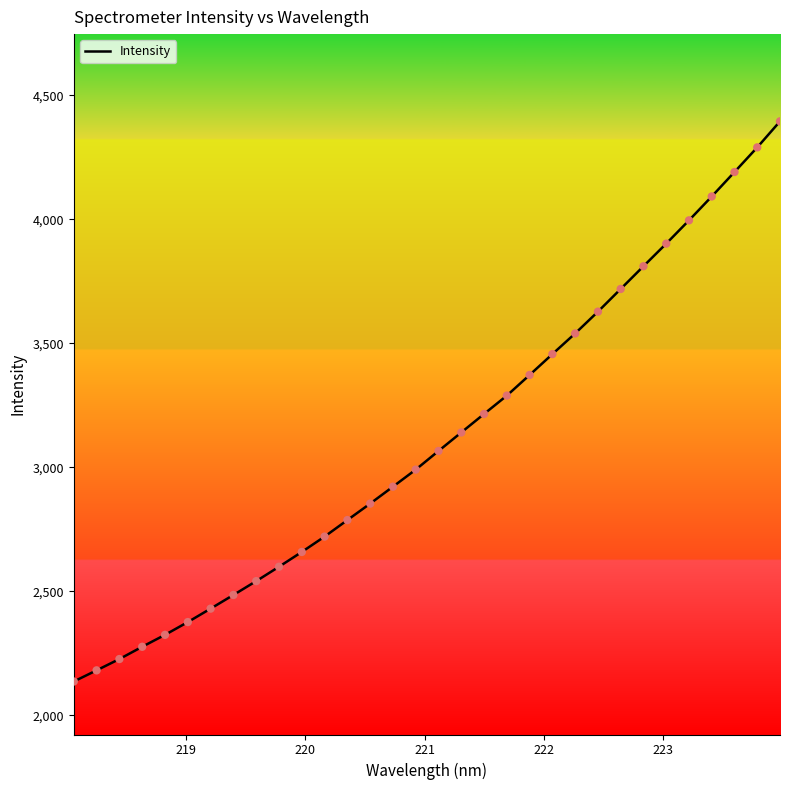

What is the maximum value shown in the chart?

4394.5